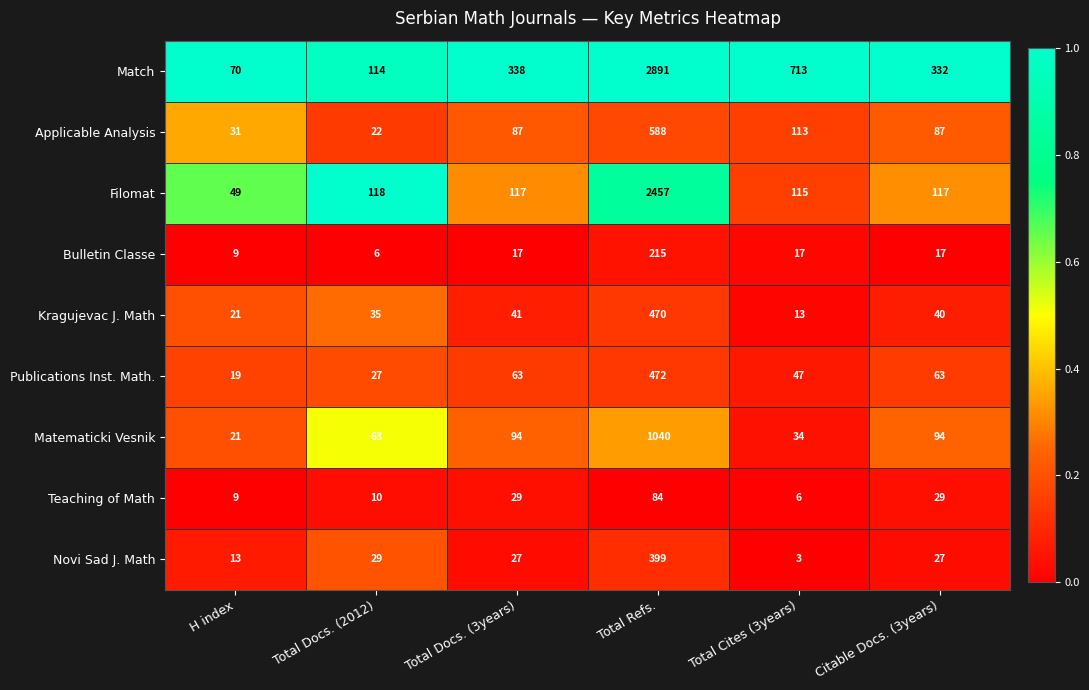

True or false: Kragujevac J. Math has a value of 21 at Total Docs. (2012).

False